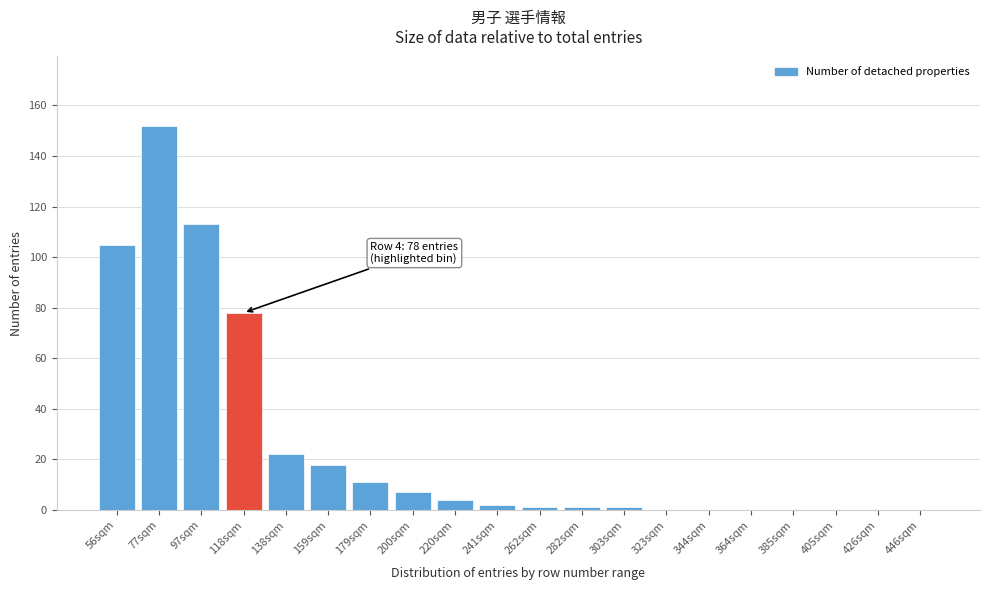

Reading left to right, list all the values displayed in this chart.

56sqm=105	77sqm=152	97sqm=113	118sqm=78	138sqm=22	159sqm=18	179sqm=11	200sqm=7	220sqm=4	241sqm=2	262sqm=1	282sqm=1	303sqm=1	323sqm=0	344sqm=0	364sqm=0	385sqm=0	405sqm=0	426sqm=0	446sqm=0